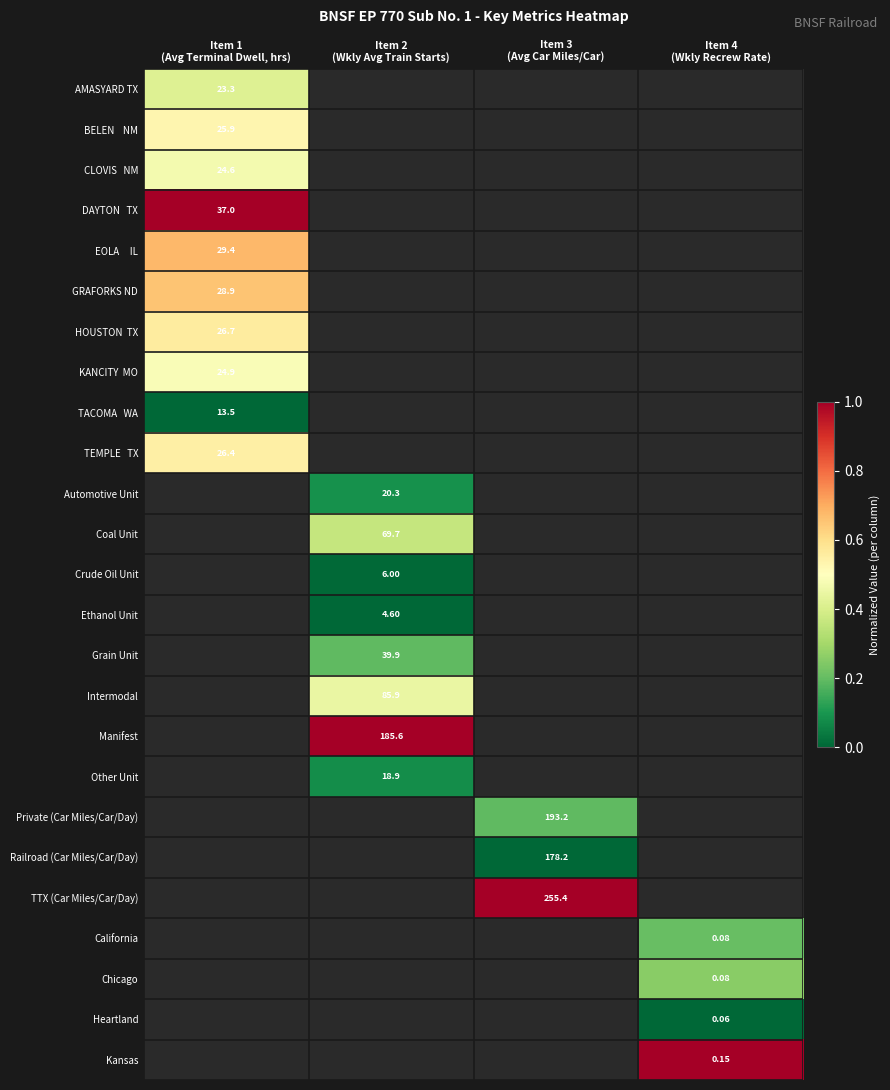

What is the maximum value shown in the chart?

1.0